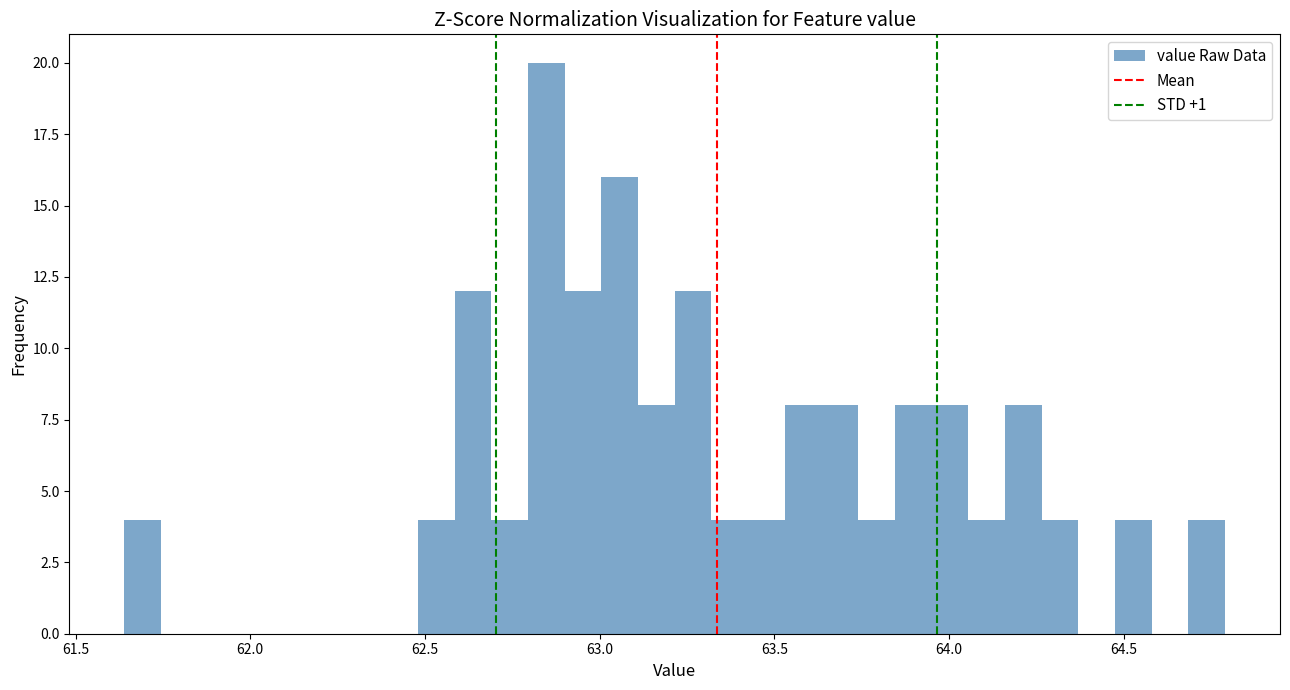

Read against the x-axis, roughly where is the centre of the tallest bar?

62.85